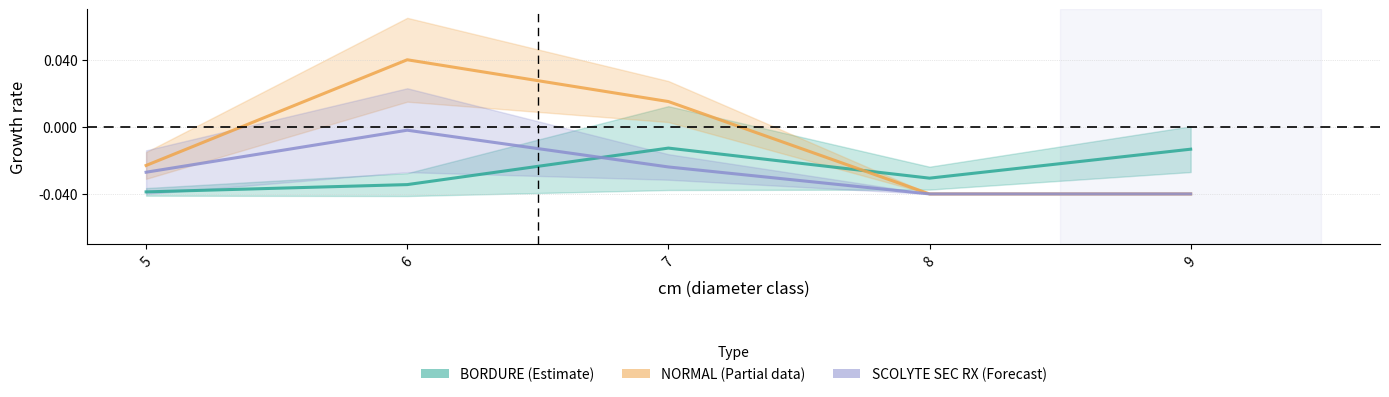

Which series has the largest total across all categories?

NORMAL